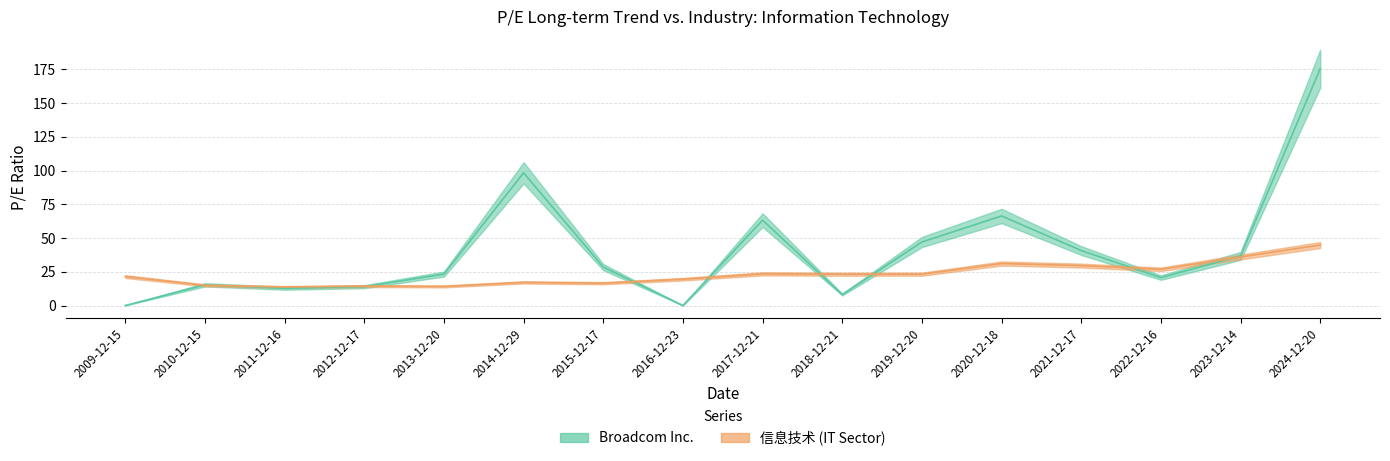

How many interior local valleys does the Broadcom Inc. series have?

4